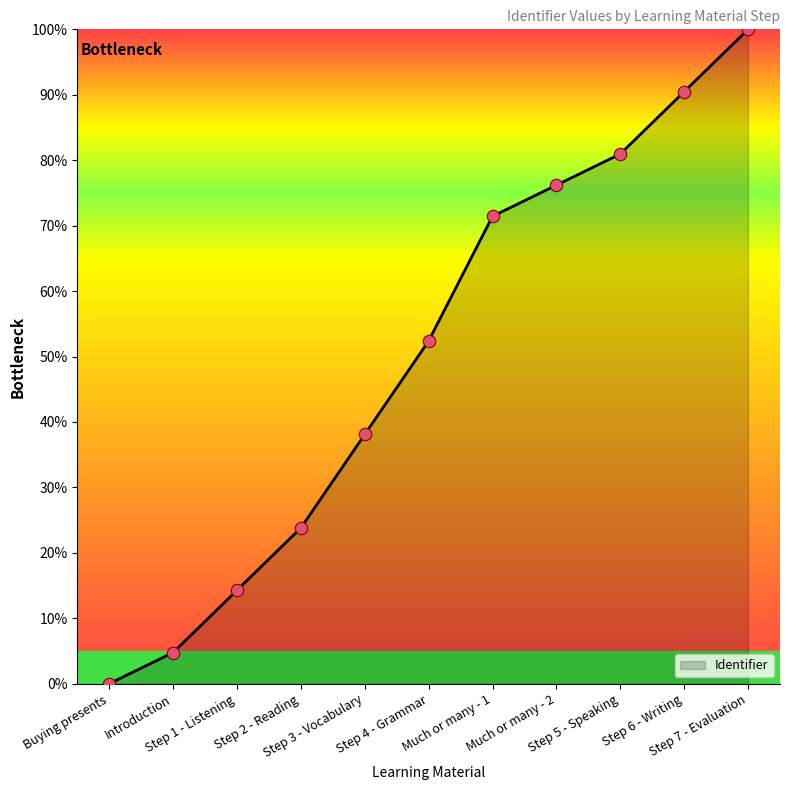

Which has a higher value, Introduction or Buying presents?

Introduction